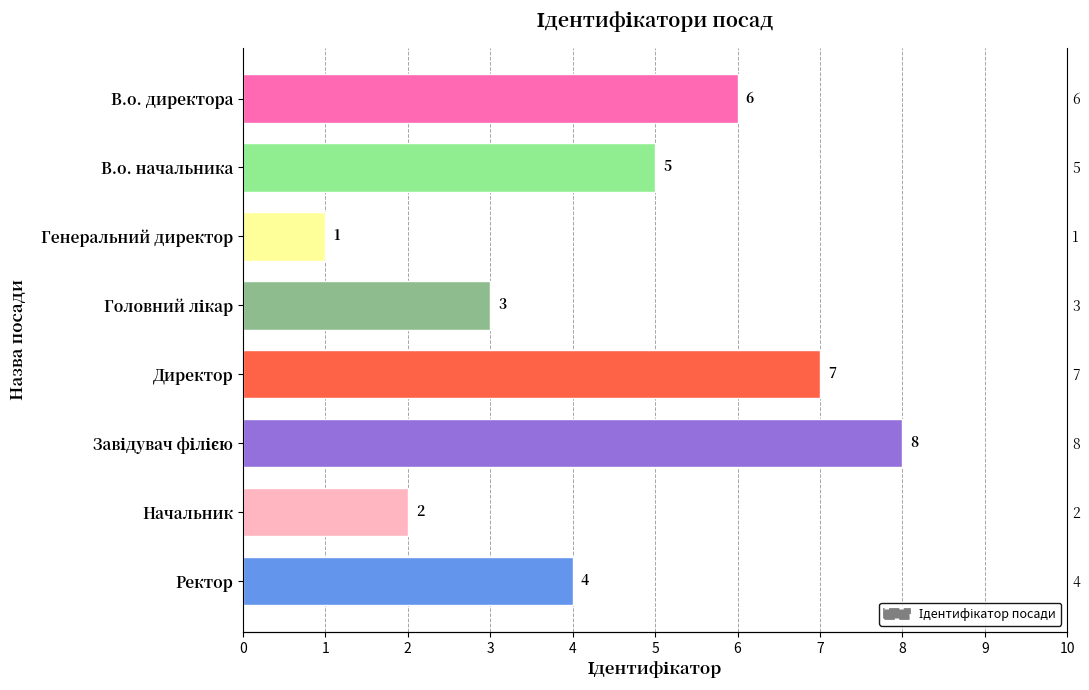

What is the difference between the maximum and minimum values?

7